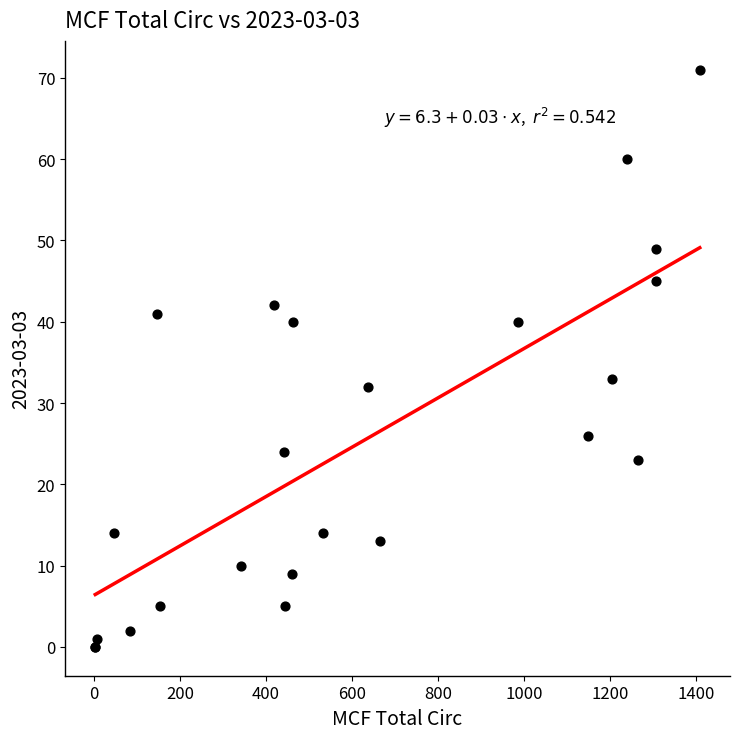

What Y value in the scatter plot is closest to 35?

33